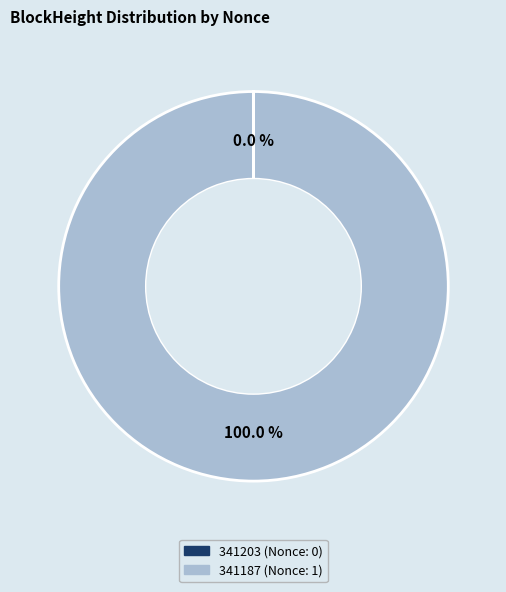

What is the largest slice in the pie chart?

341187